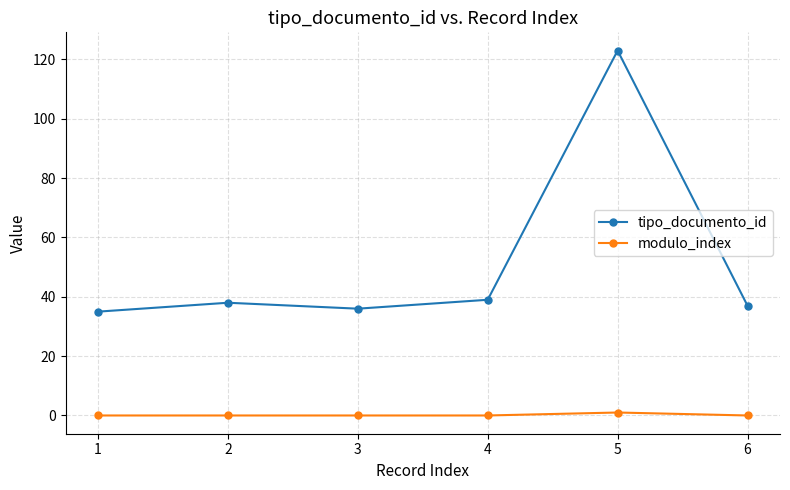

In tipo_documento_id, how many points are lower than both neighbors (excluding endpoints)?

1